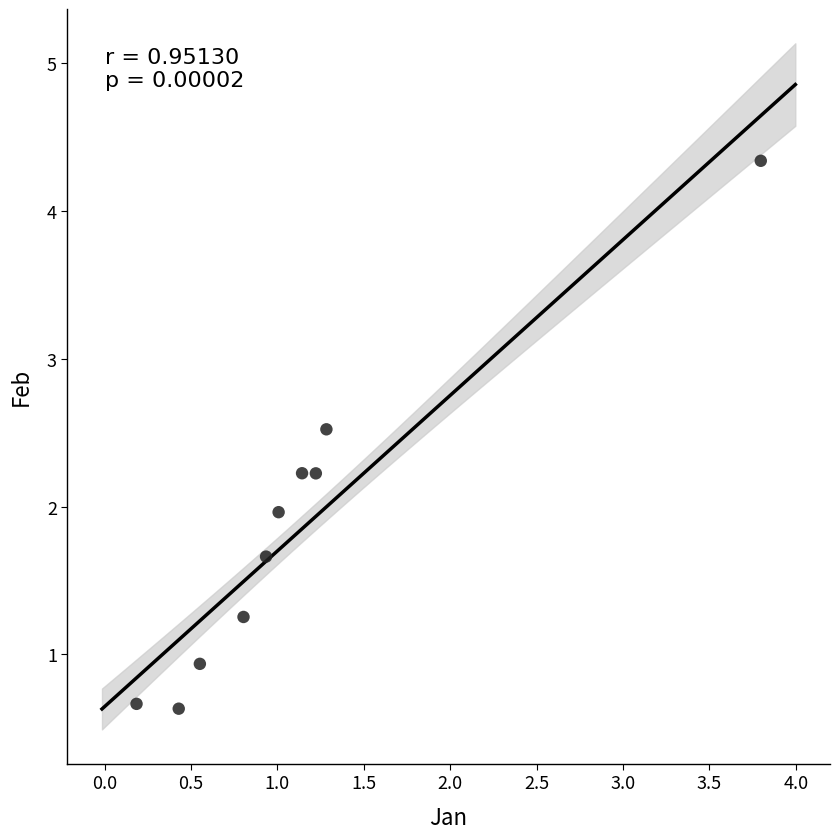

What is the average Y value?

1.8